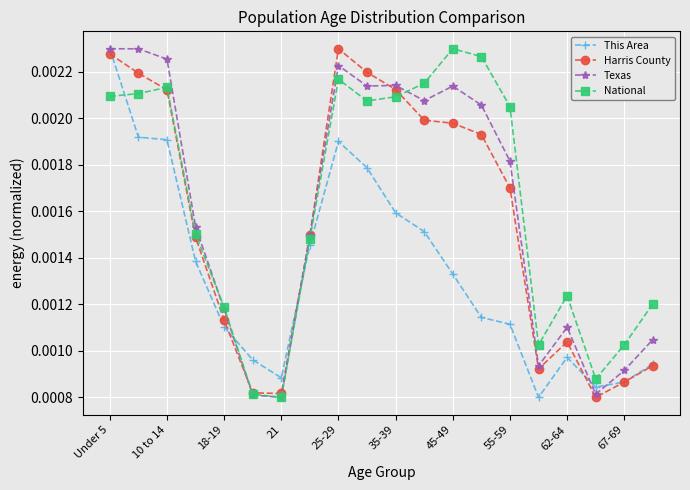

How many distinct data groups are displayed?

4